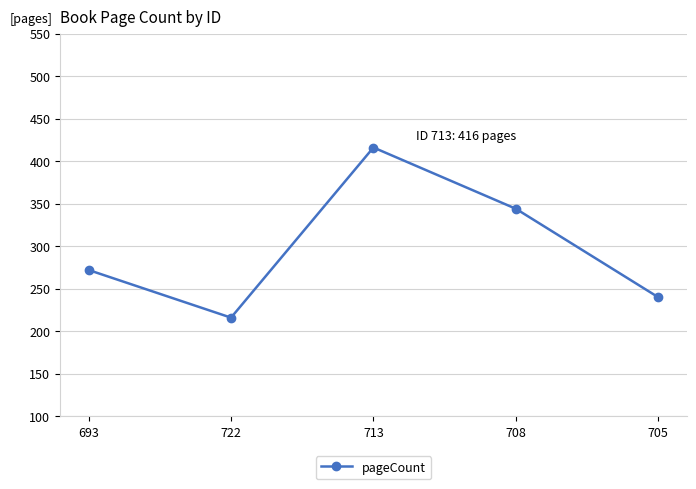

Reading right to left, list all the values displayed in this chart.

240	344	416	216	272